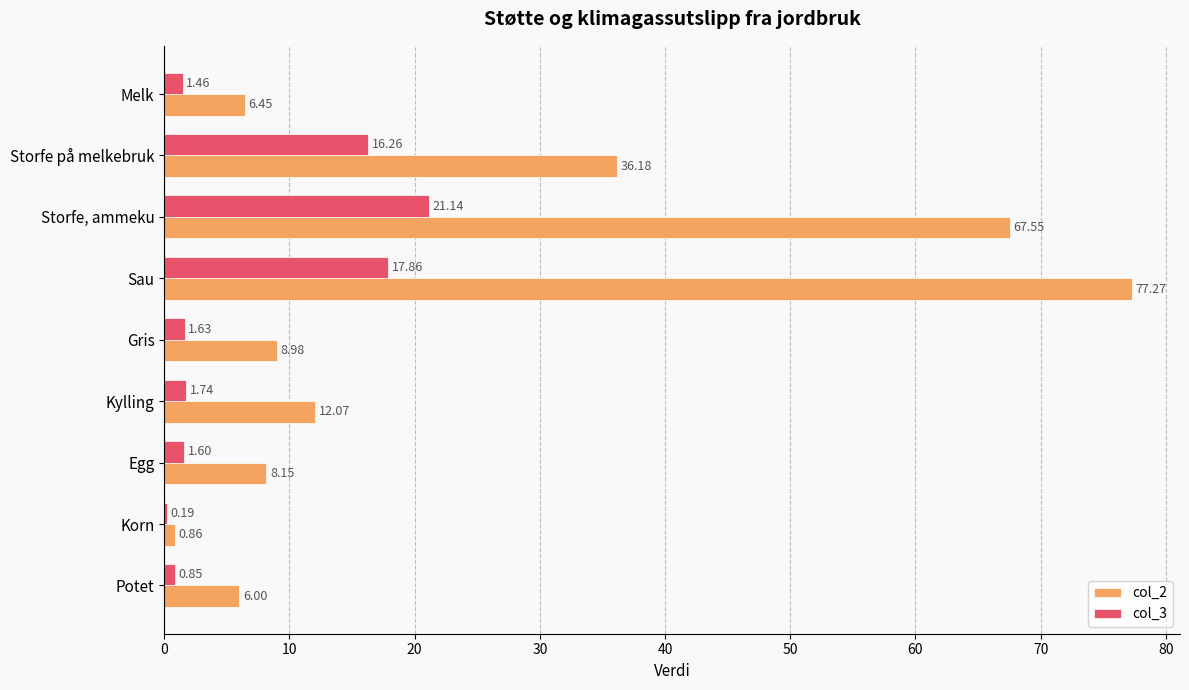

At which category is the sum across all series the highest?

Sau